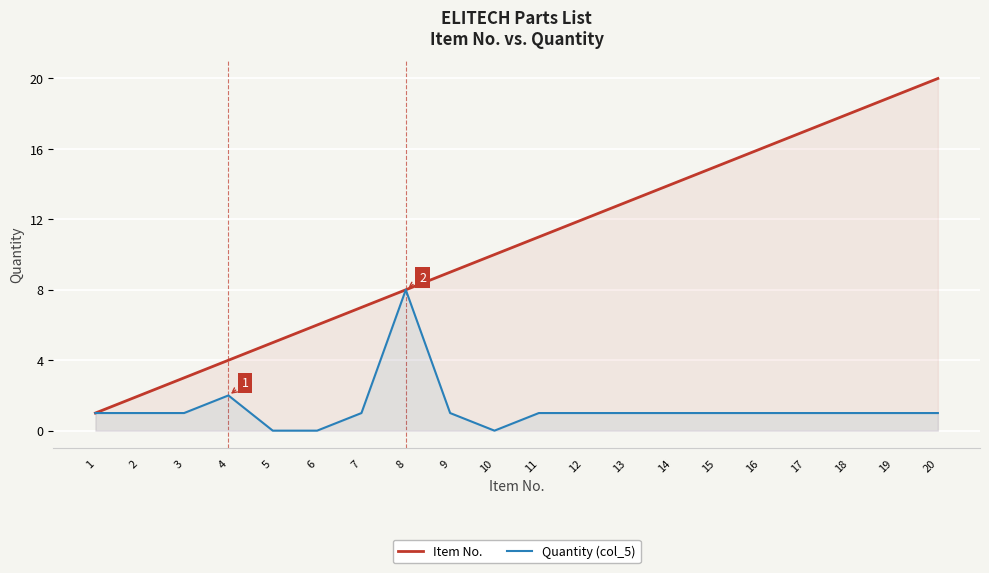

What is the value of the Quantity (col_5) point at the 3rd from the left?

1